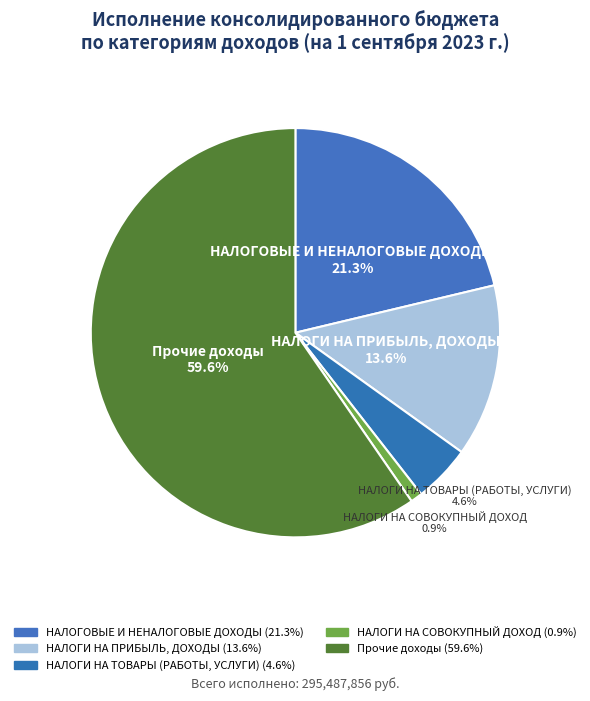

Which slice represents more than half of the pie?

Прочие доходы